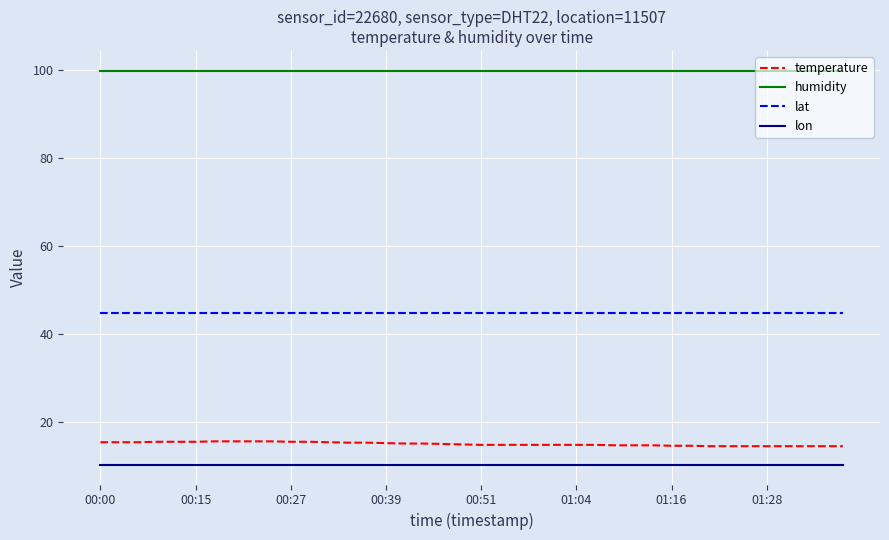

How many categories are shown in the chart?

40